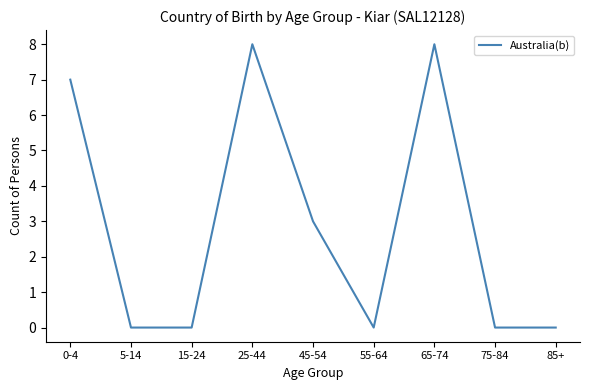

What position from the left is 45-54?

5